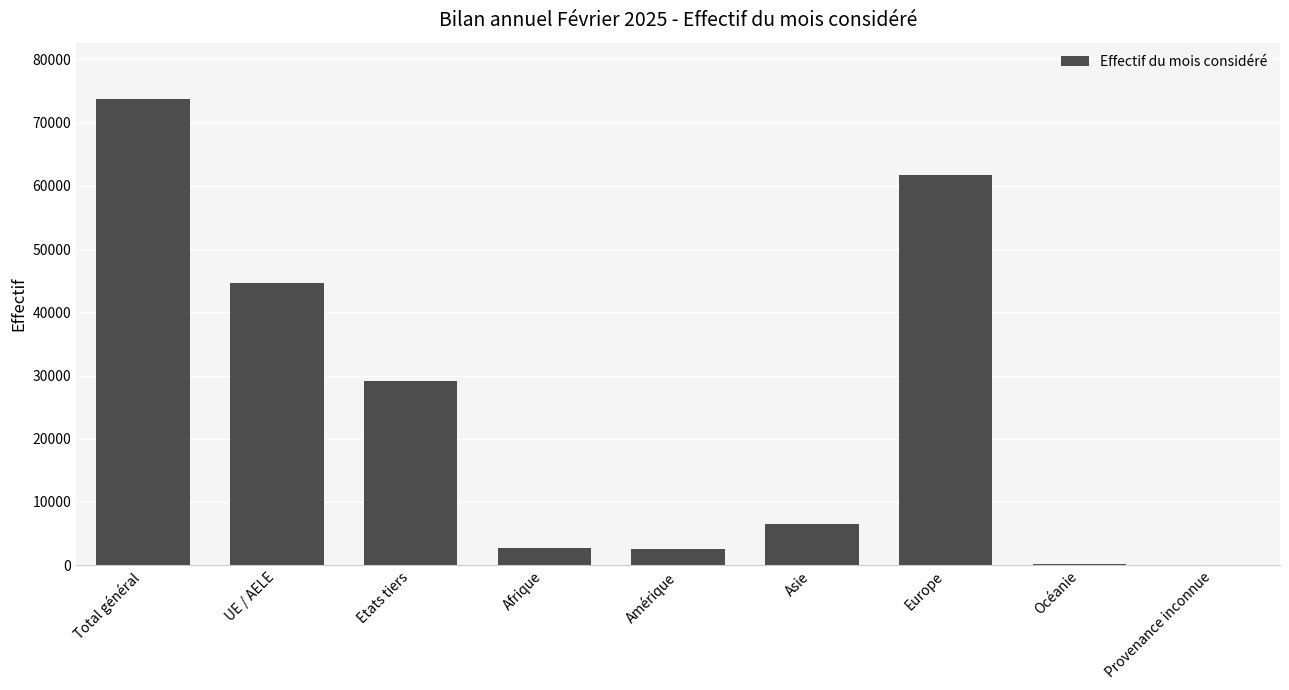

What is the ratio of the value at Asie to the value at Océanie?

43.1